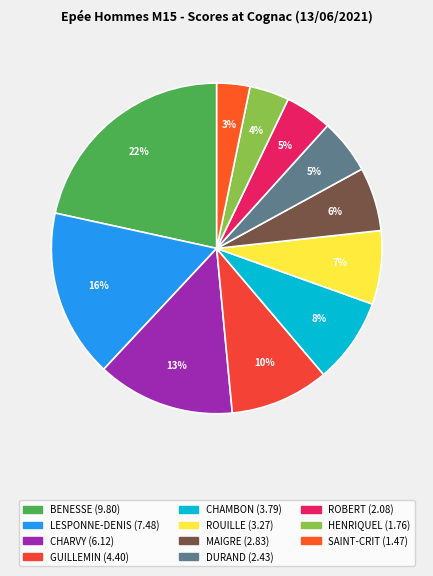

Is there a majority slice in this chart?

No